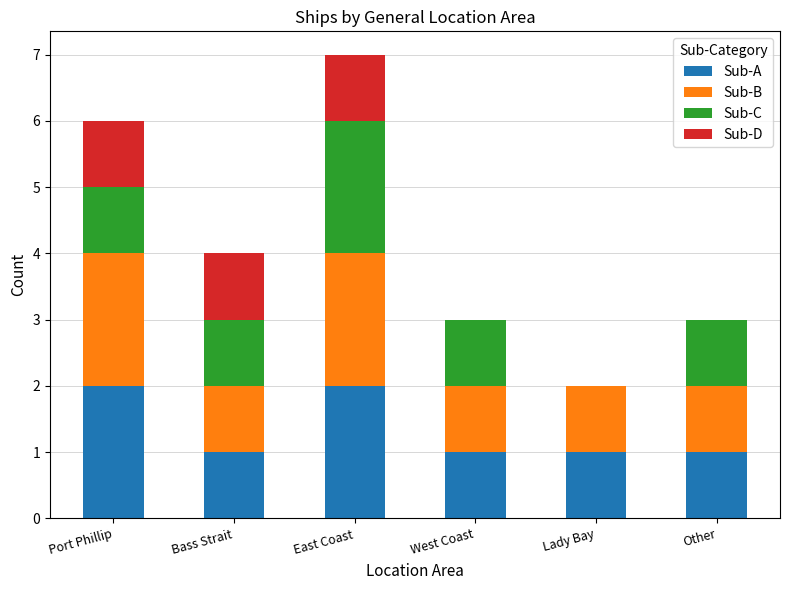

What are all the series names shown in the legend?

Sub-A, Sub-B, Sub-C, Sub-D